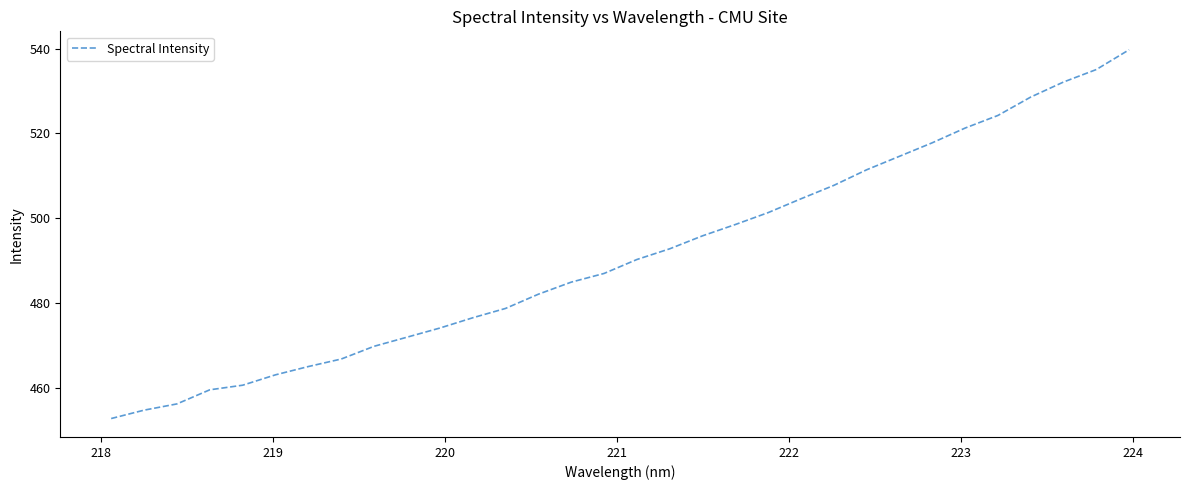

Reading left to right, what are all the values shown in this chart?

452.9	454.9	456.3	459.7	460.7	463.2	465.1	466.9	469.9	472.0	474.2	476.6	478.8	482.2	485.0	487.0	490.3	492.9	495.9	498.6	501.4	504.6	507.8	511.5	514.6	517.8	521.3	524.2	528.6	532.1	535.1	539.7